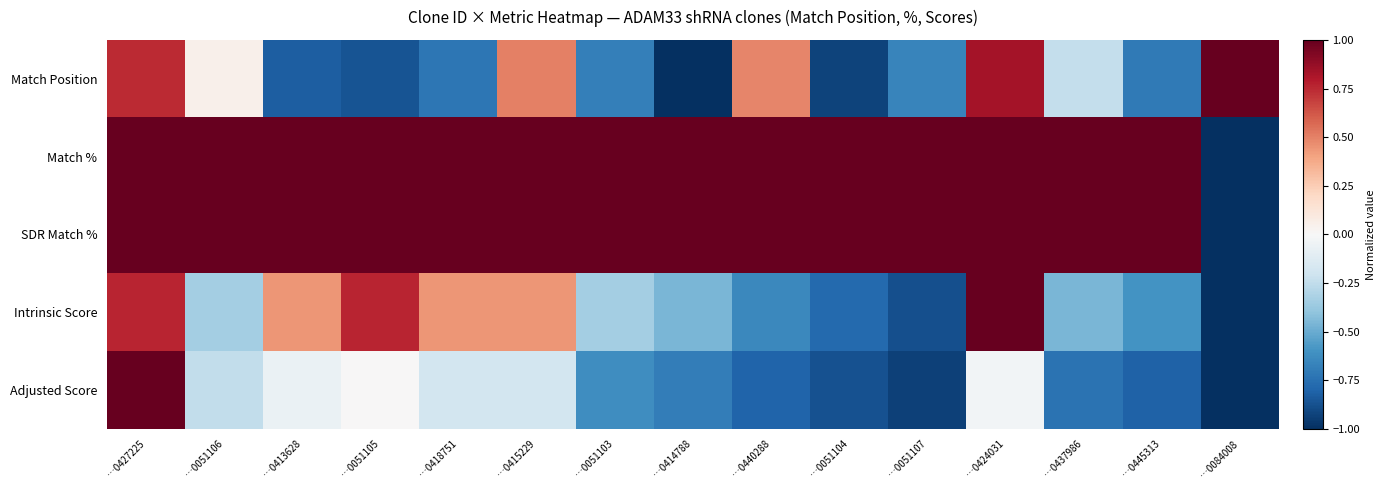

What is the total value across all series at …0051106?

1.5